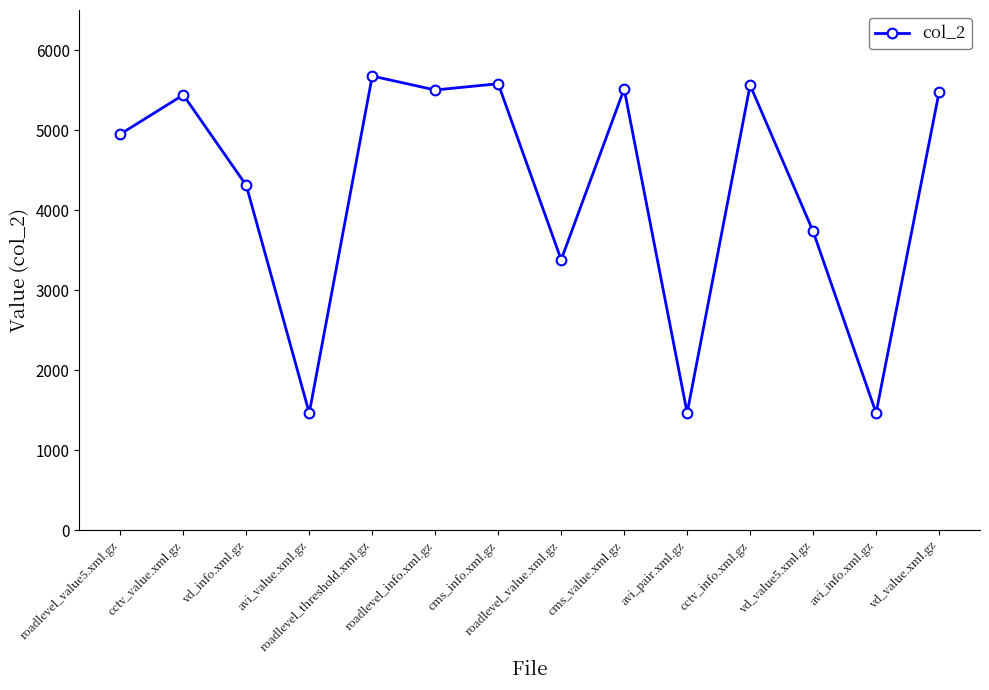

What is the difference between the maximum and minimum values?

4209